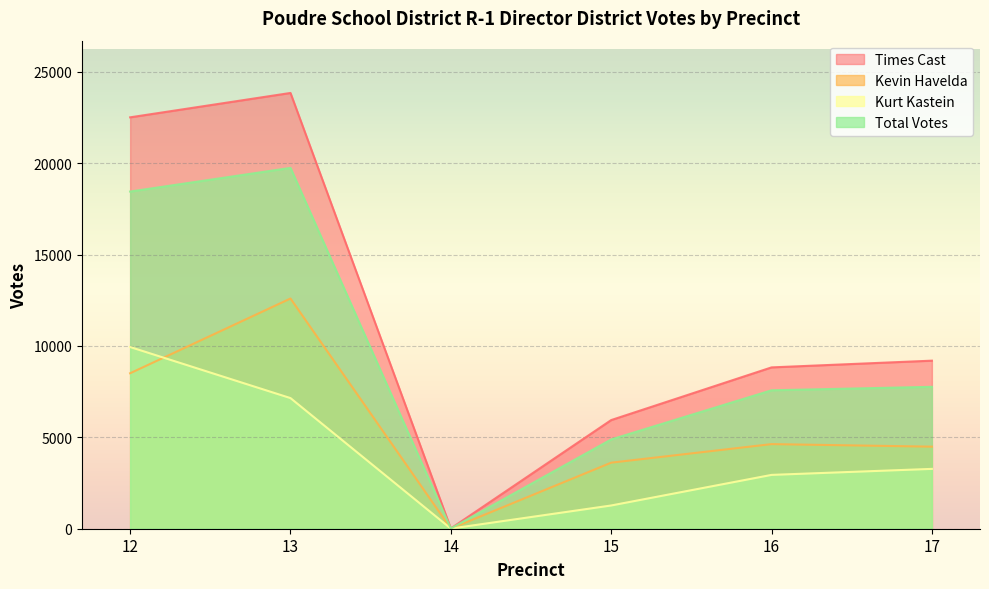

How many interior local peaks does the Kevin Havelda series have?

2